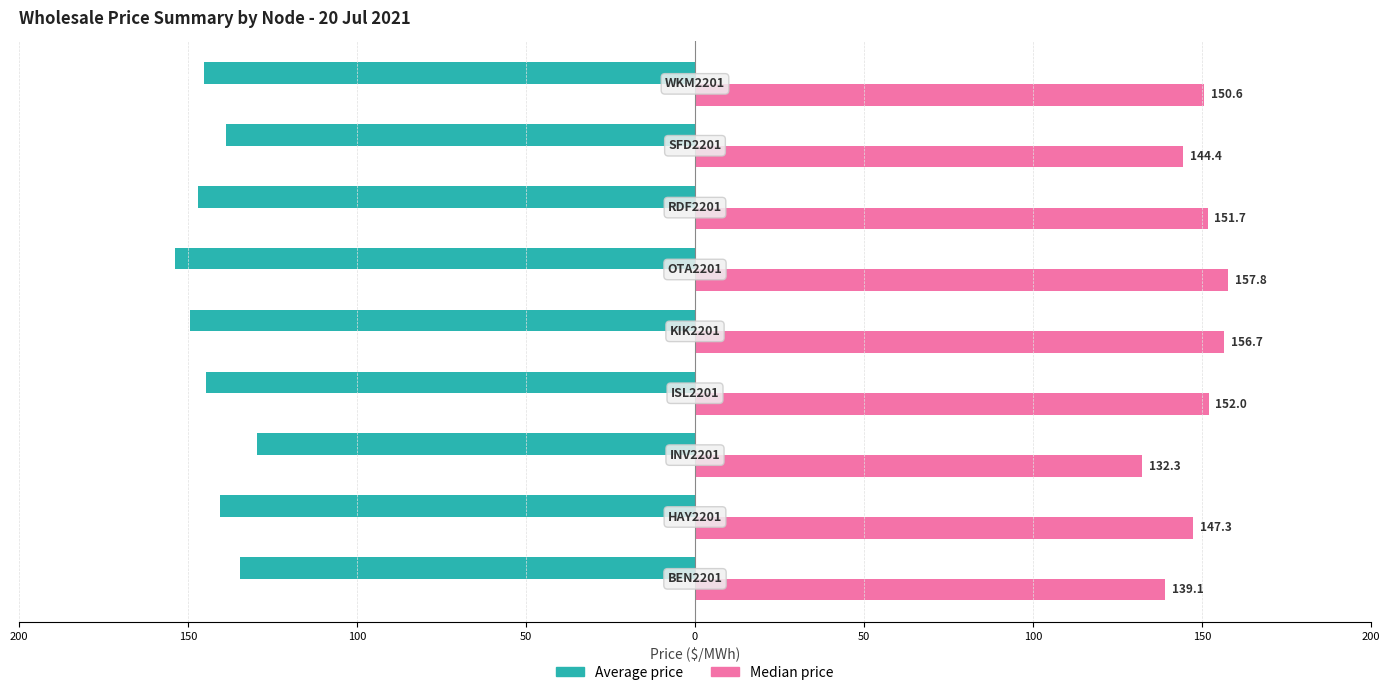

What are all the series names shown in the legend?

Average price, Median price